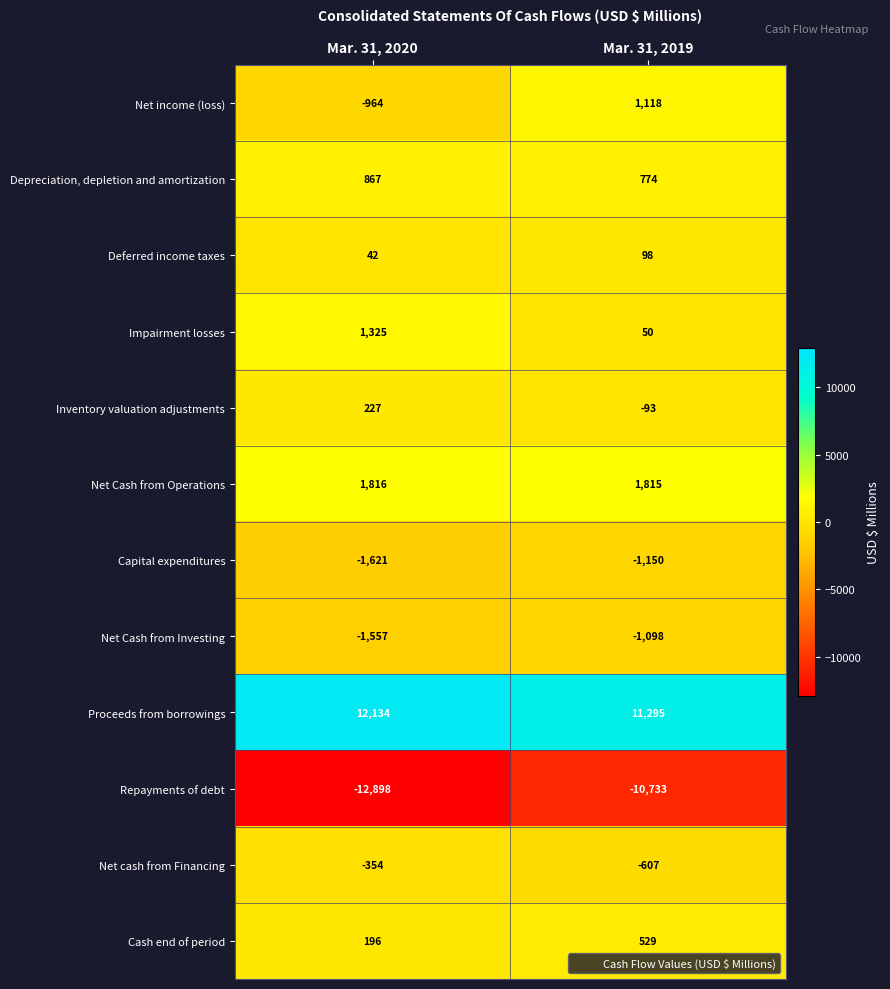

Reading left to right, transcribe all the data shown in this chart.

Net income (loss): Mar. 31, 2020=-964	Mar. 31, 2019=1118
Depreciation, depletion and amortization: Mar. 31, 2020=867	Mar. 31, 2019=774
Deferred income taxes: Mar. 31, 2020=42	Mar. 31, 2019=98
Impairment losses: Mar. 31, 2020=1325	Mar. 31, 2019=50
Inventory valuation adjustments: Mar. 31, 2020=227	Mar. 31, 2019=-93
Net Cash from Operations: Mar. 31, 2020=1816	Mar. 31, 2019=1815
Capital expenditures: Mar. 31, 2020=-1621	Mar. 31, 2019=-1150
Net Cash from Investing: Mar. 31, 2020=-1557	Mar. 31, 2019=-1098
Proceeds from borrowings: Mar. 31, 2020=12134	Mar. 31, 2019=11295
Repayments of debt: Mar. 31, 2020=-12898	Mar. 31, 2019=-10733
Net cash from Financing: Mar. 31, 2020=-354	Mar. 31, 2019=-607
Cash end of period: Mar. 31, 2020=196	Mar. 31, 2019=529